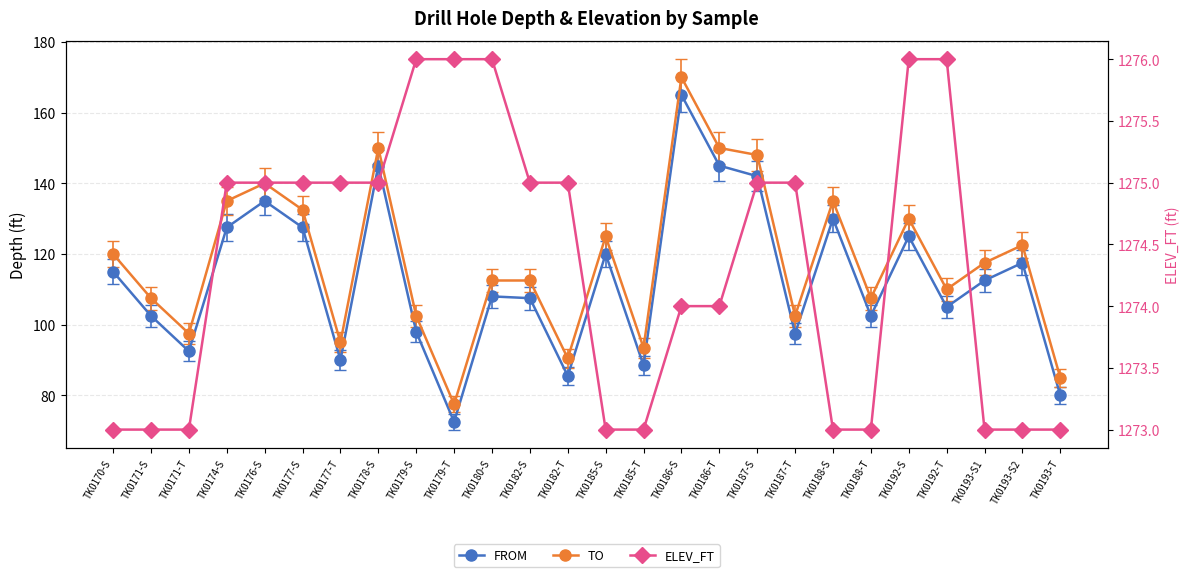

What is the difference between the highest and lowest values at TK0178-S?

1130.0